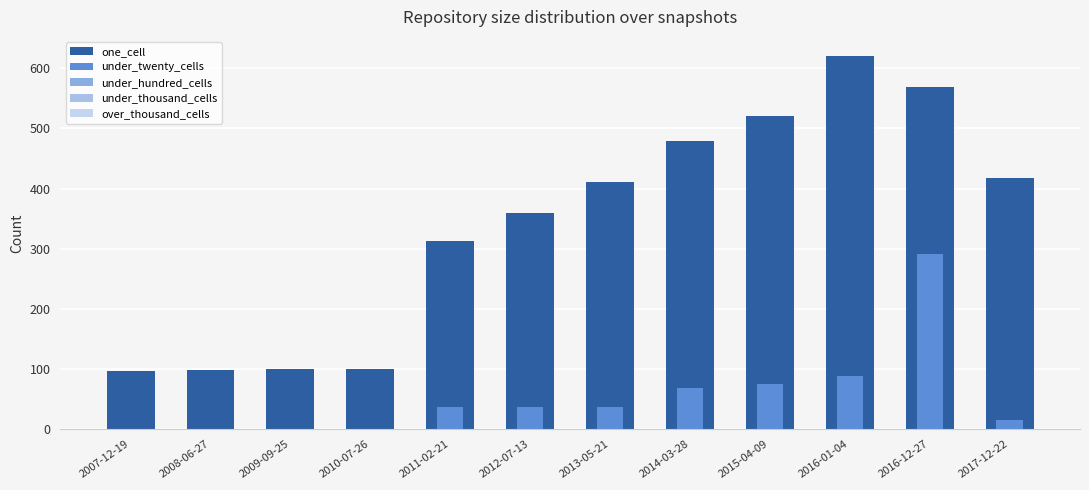

What is the label of the 7th bar from the right?

2012-07-13